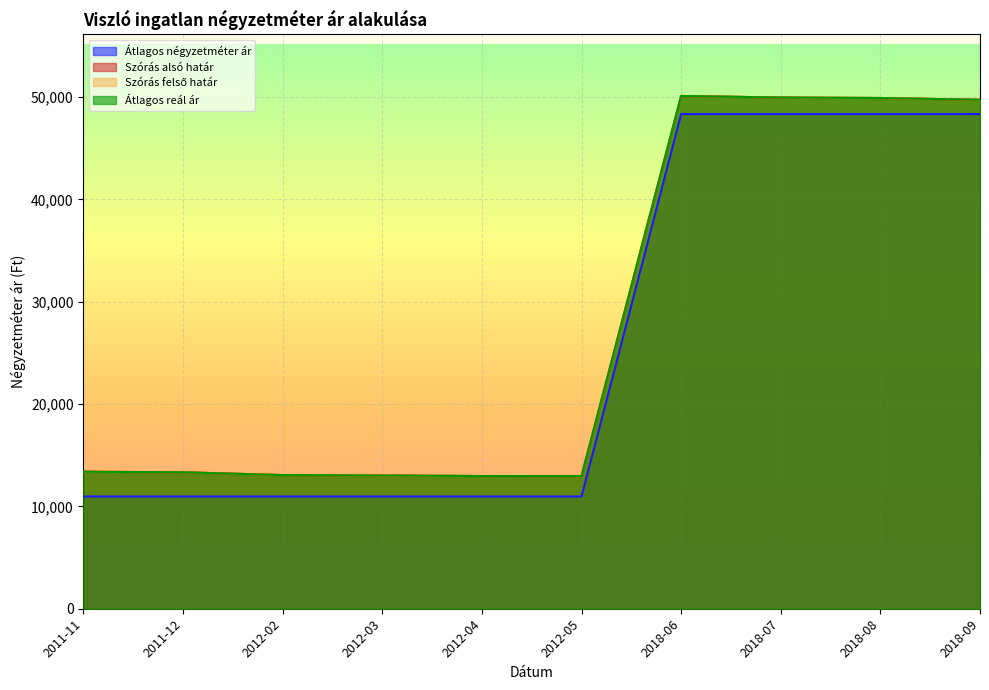

Rank the categories by Átlagos négyzetméter ár value from lowest to highest.

2011-11, 2011-12, 2012-02, 2012-03, 2012-04, 2012-05, 2018-06, 2018-07, 2018-08, 2018-09